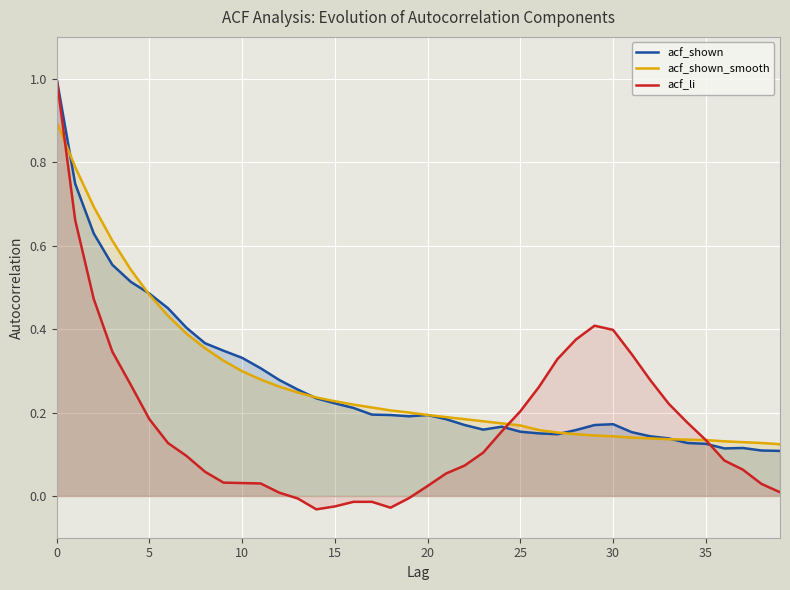

True or false: acf_shown_smooth has more than 1 points higher than both neighbors.

False